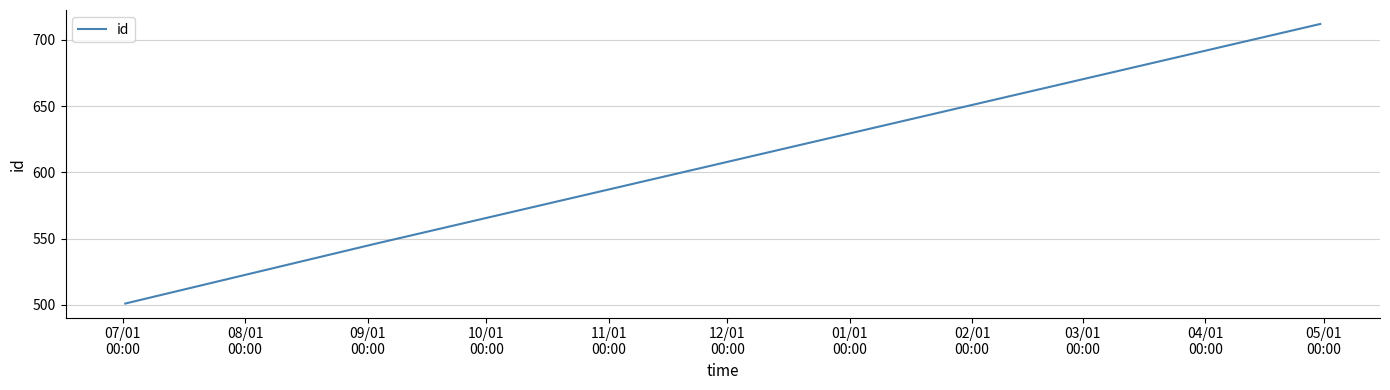

What is the minimum value shown in the chart?

501